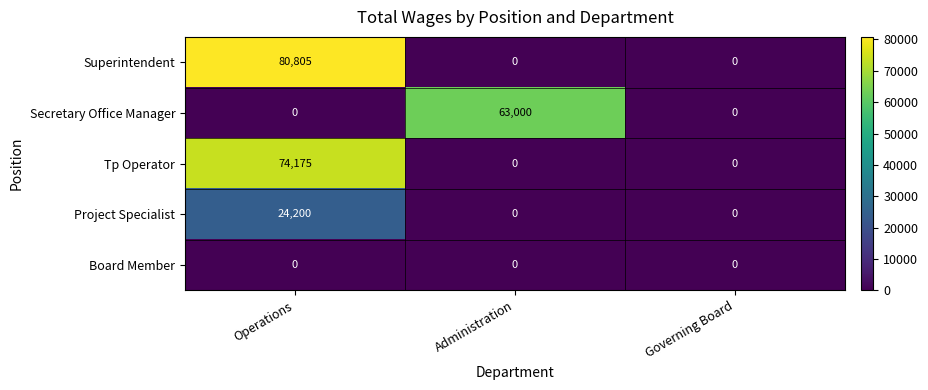

Count the number of data series in this chart.

5